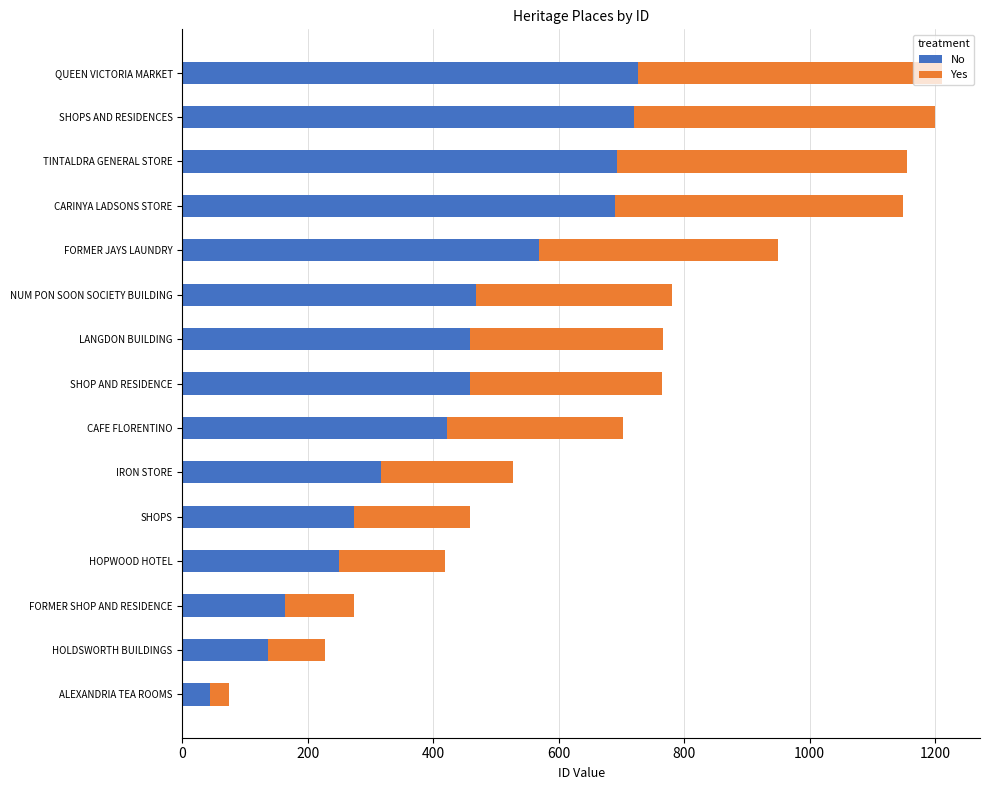

What is the average value of the No series?

426